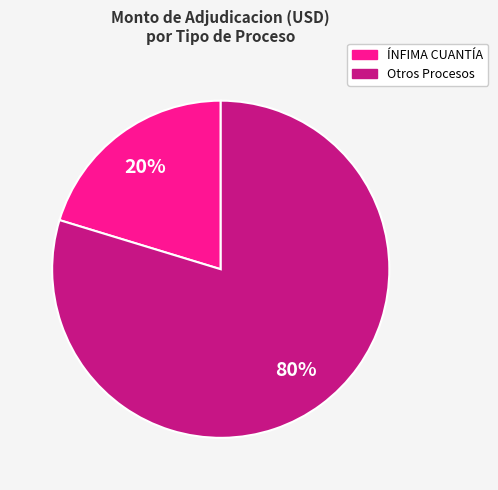

To the nearest percent, what is the average slice percentage?

50%